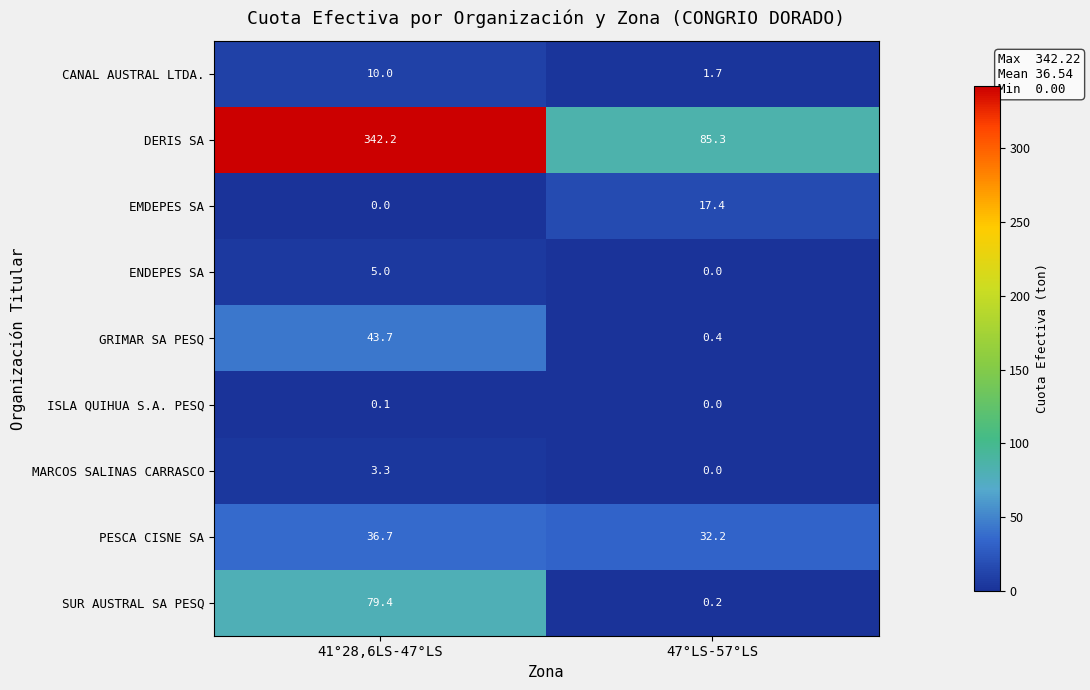

At which category is the sum across all series the highest?

41°28,6LS-47°LS